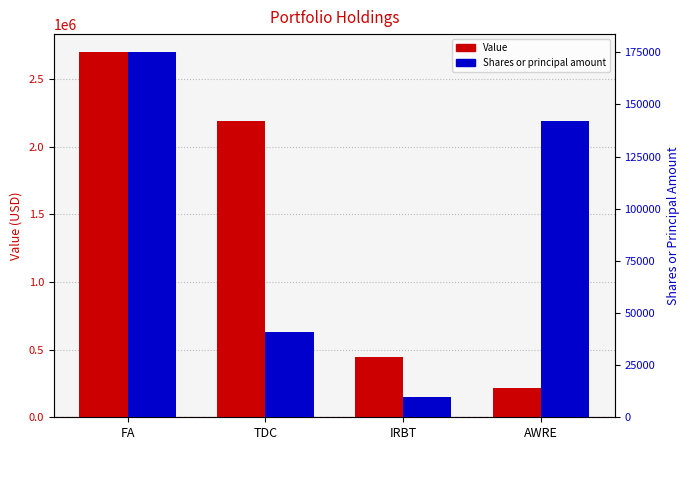

What is the difference between the second highest and minimum values in the Value series?

1969798